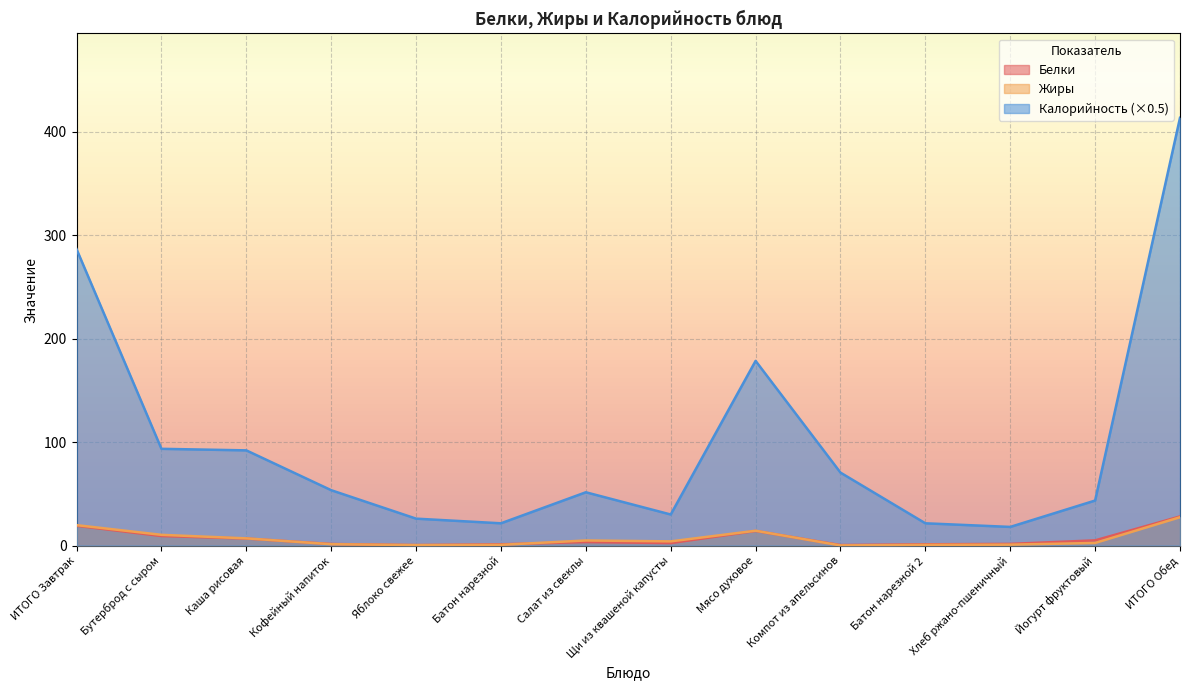

What is the label of the 7th point from the left?

Салат из свеклы